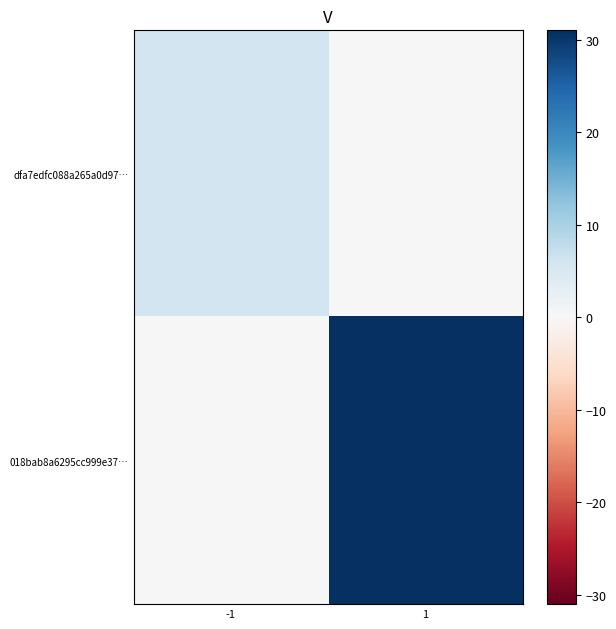

Between -1 and 1, which series saw the biggest shift?

018bab8a6295cc999e37…